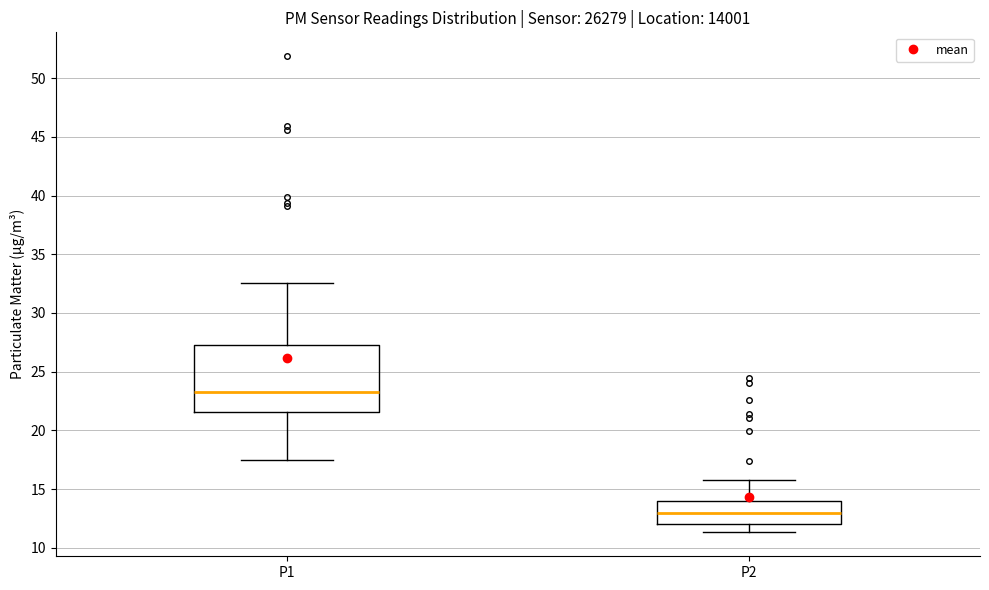

Where does the upper whisker of the box for P1 end on the y-axis? The values are not printed on the chart, so give them approximately, as read against the axis.

32.5